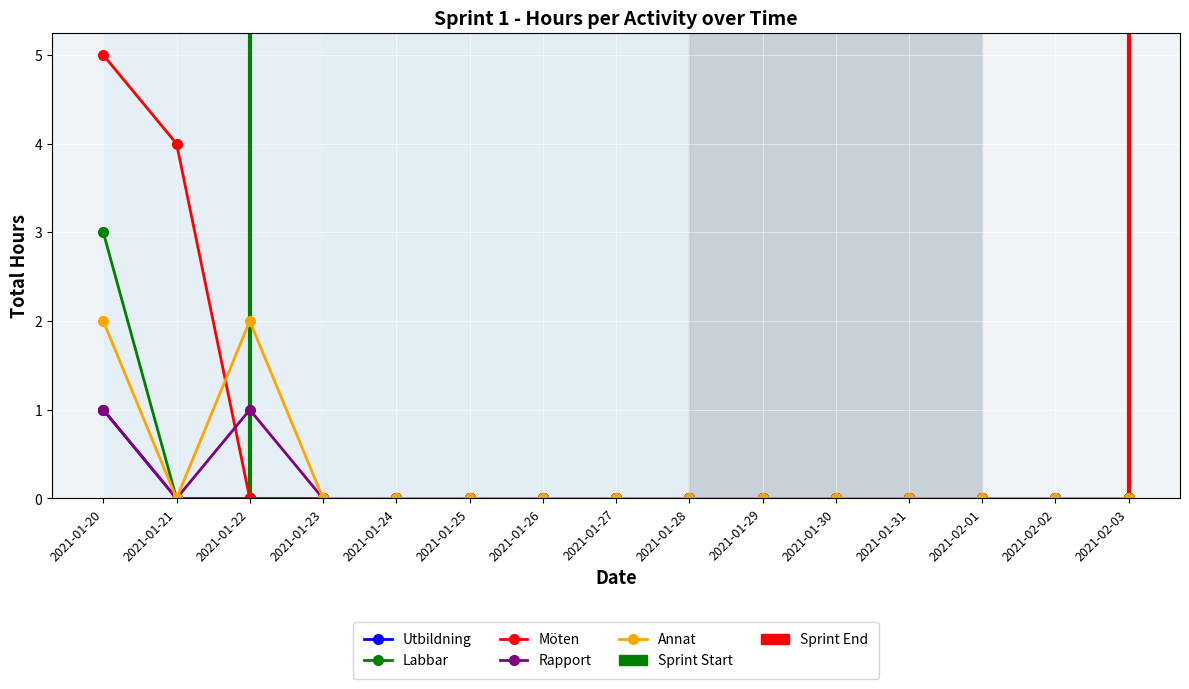

What is the greatest value displayed?

5